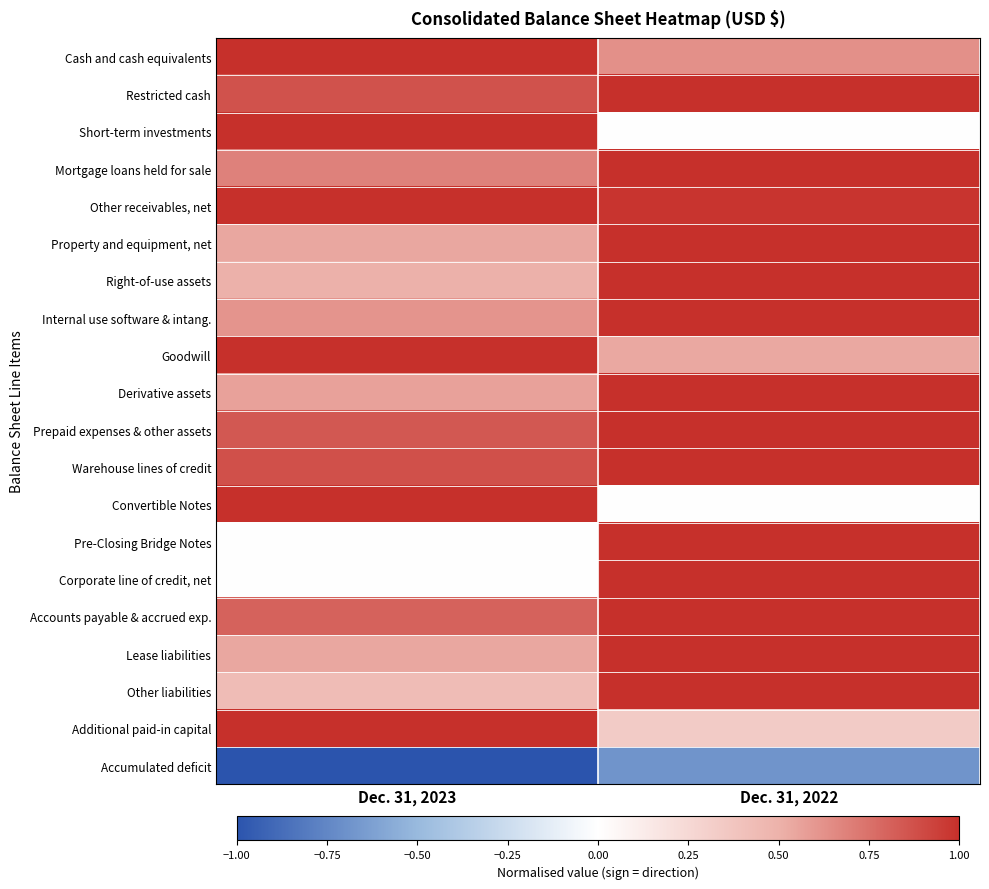

At which category does the chart reach its minimum across all series?

Dec. 31, 2023